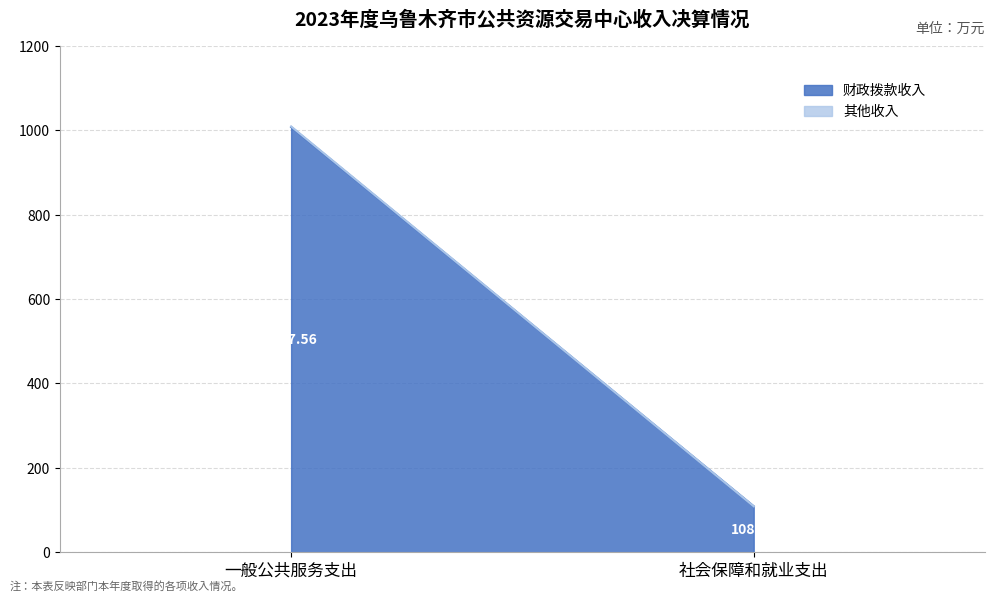

At how many categories does at least one series exceed 138?

1